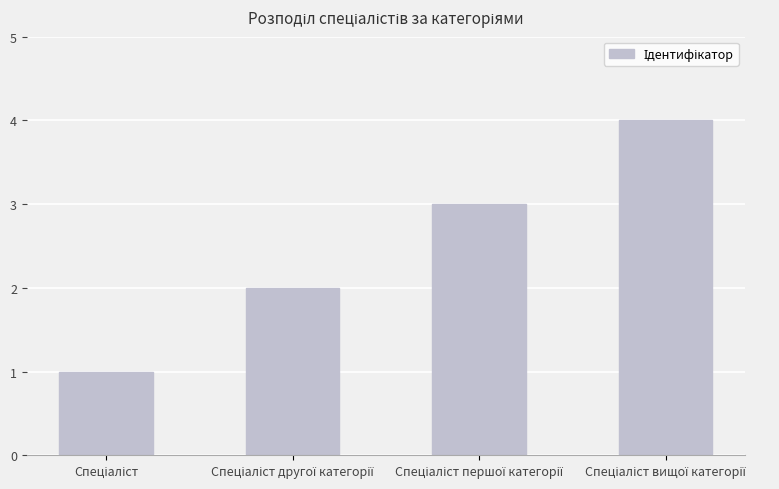

What is the sum of all values?

10